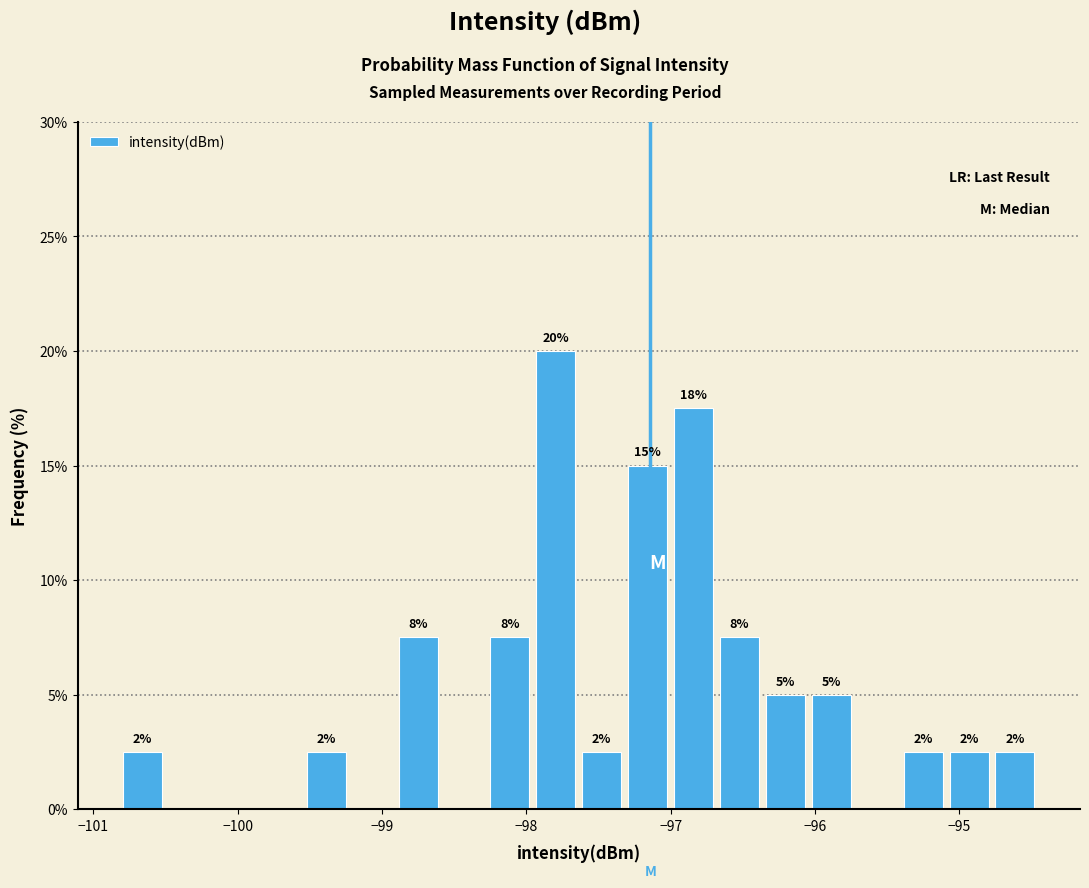

Read against the x-axis, roughly where is the centre of the tallest bar?

-97.8